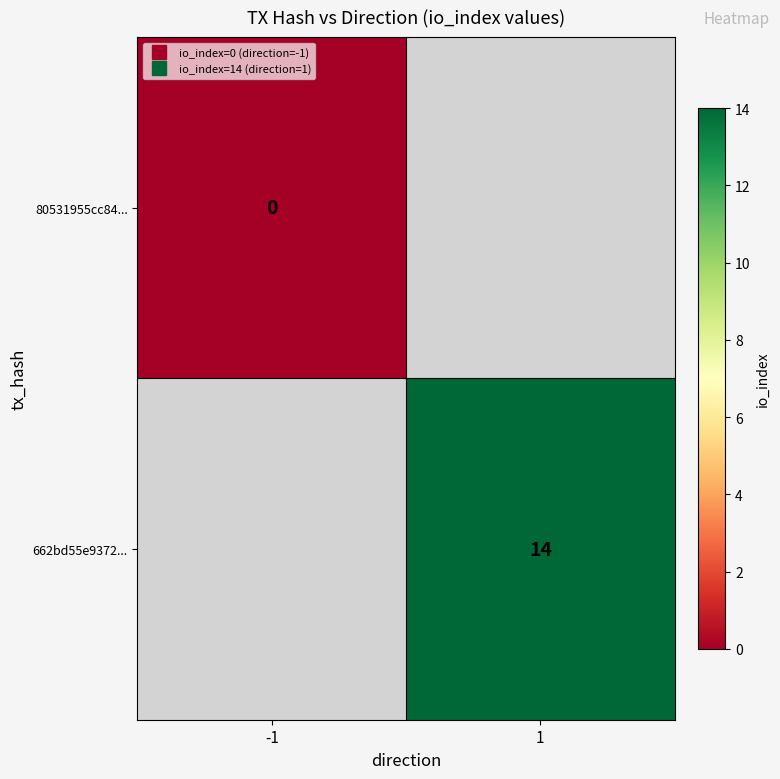

Read the 662bd55e9372... value at 1.

14.0